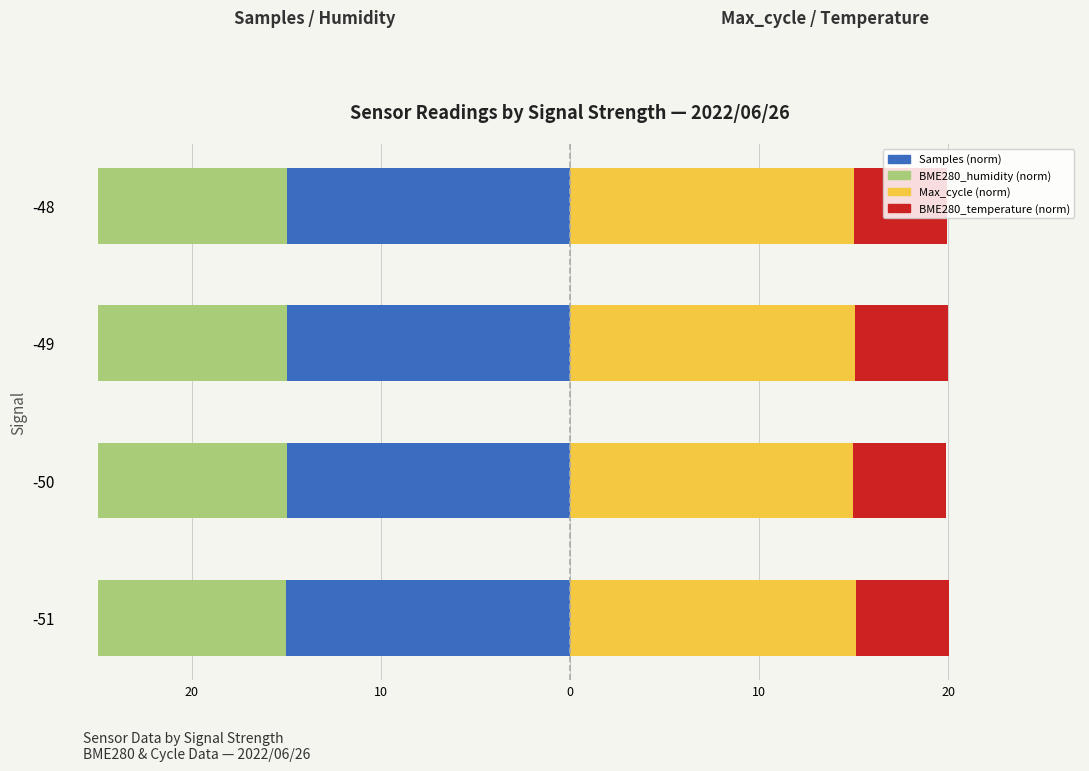

What is the sum of all Samples (norm) values?

-60.0